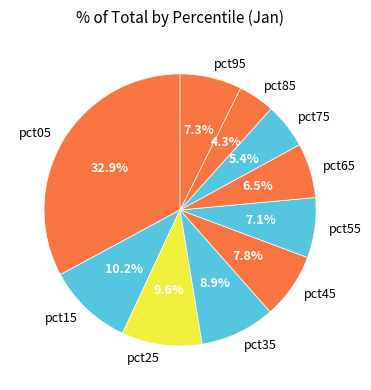

Which has a higher value, pct35 or pct75?

pct35